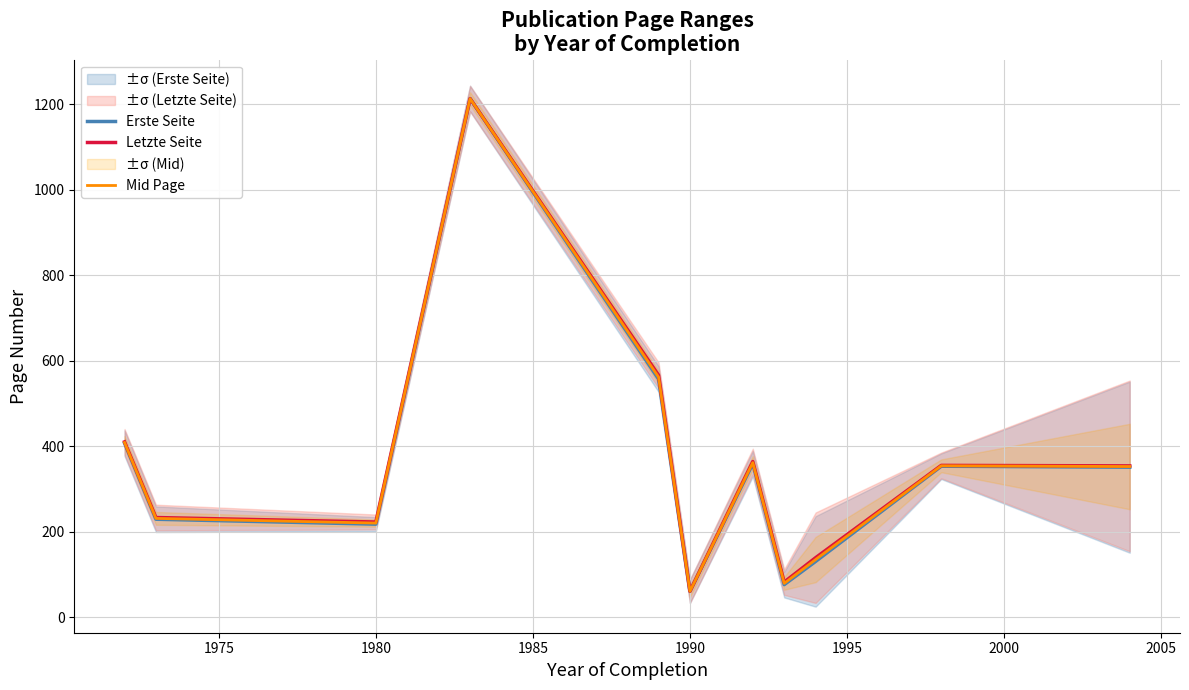

What is the average value of the Erste Seite series?

359.4